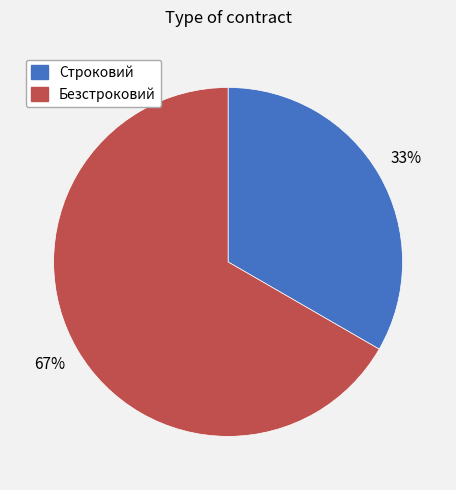

To the nearest percent, what is the average slice percentage?

50%